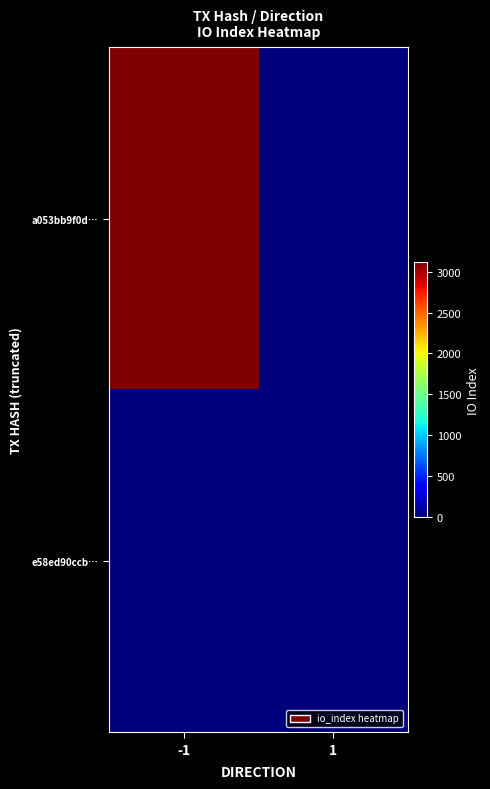

Reading right to left, list all the values displayed in this chart.

a053bb9f0d…: 1=0	-1=3112
e58ed90ccb…: 1=0	-1=0